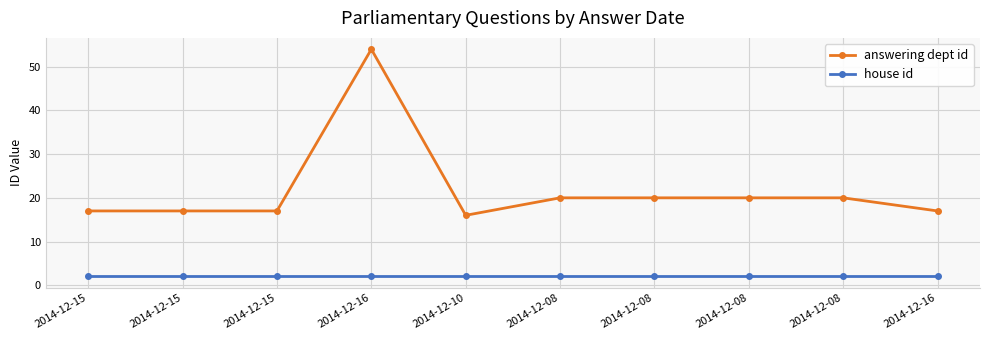

Rank the categories by answering dept id value from lowest to highest.

2014-12-10, 2014-12-15, 2014-12-15, 2014-12-15, 2014-12-16, 2014-12-08, 2014-12-08, 2014-12-08, 2014-12-08, 2014-12-16